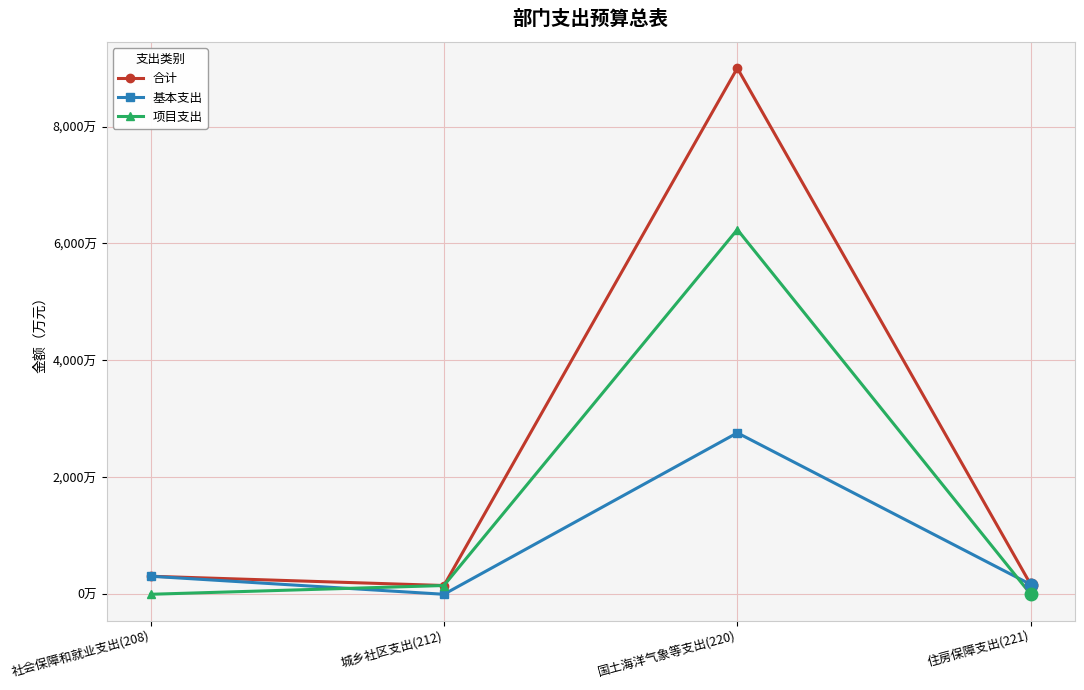

At which category does 合计 reach its first local valley?

城乡社区支出(212)